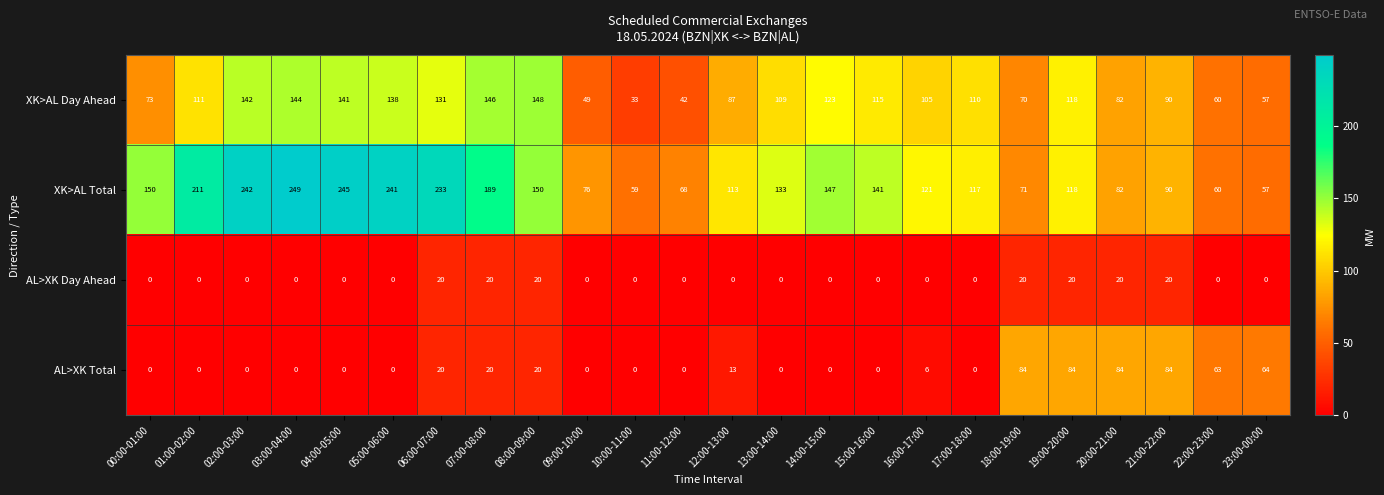

What is the average value of the XK>AL Day Ahead series?

101